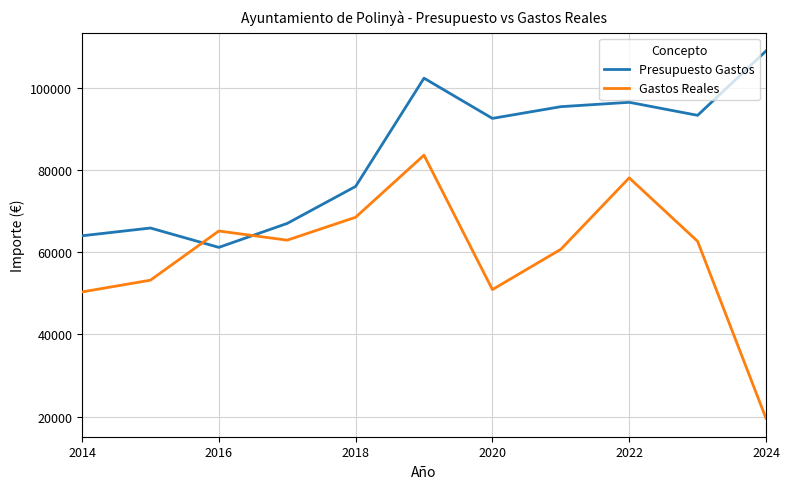

List the series in order of their overall mean, lowest first.

Gastos Reales, Presupuesto Gastos